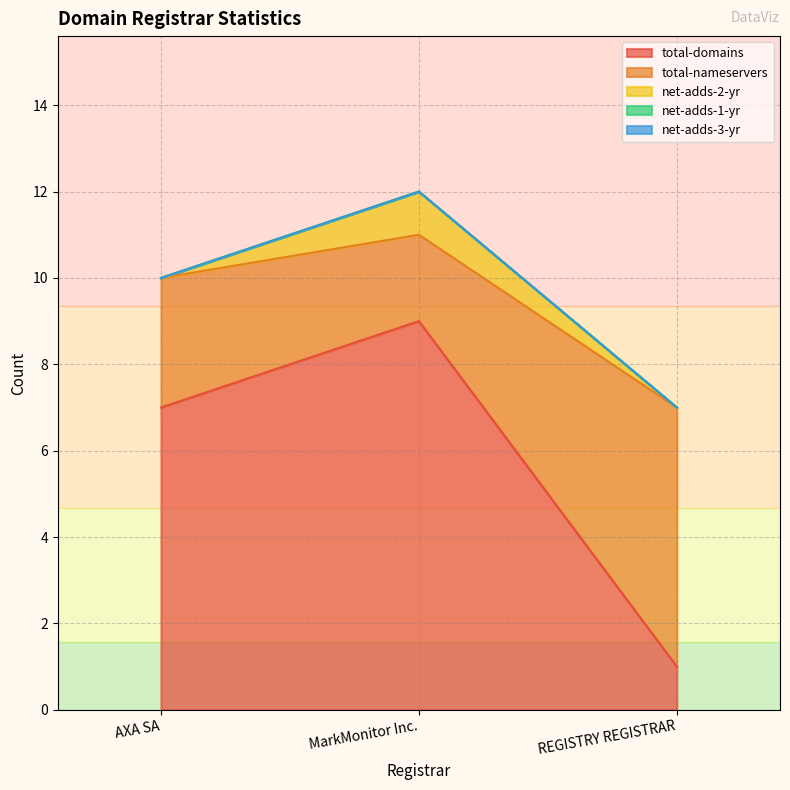

What is the difference between the highest and lowest values at REGISTRY REGISTRAR?

6